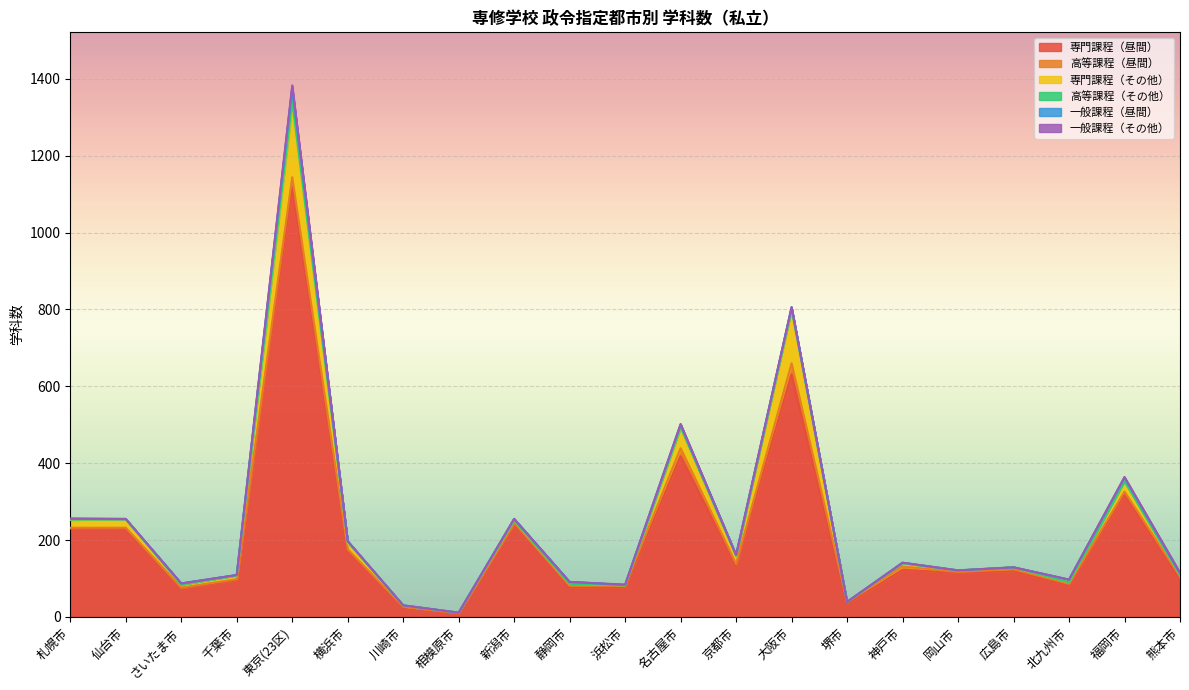

What is the difference between the 高等課程（その他） values at 京都市 and 神戸市?

2